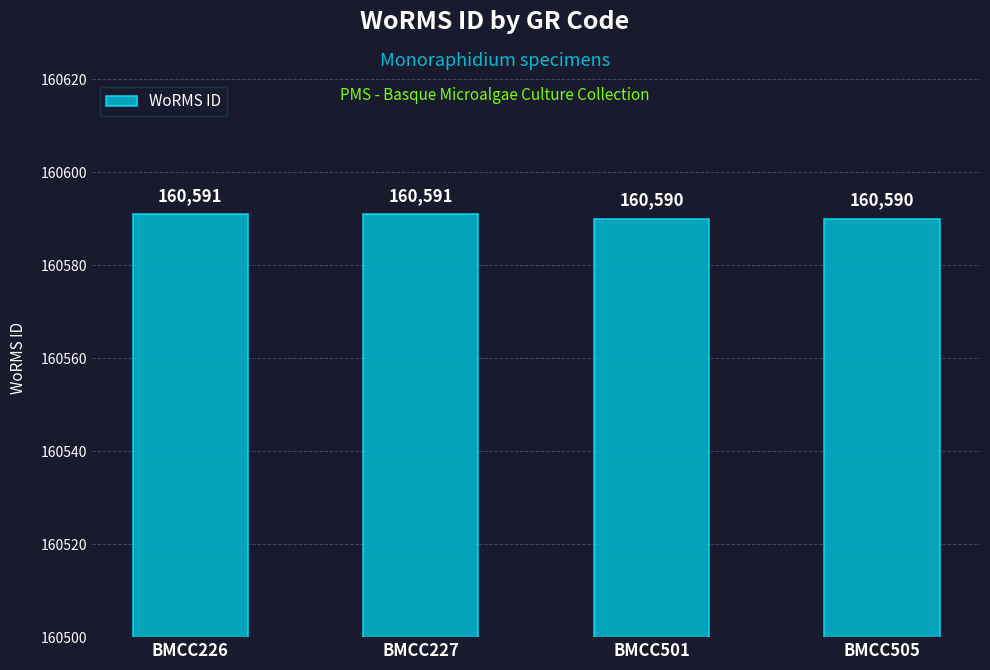

What is the sum of the values at BMCC226 and BMCC227?

321182